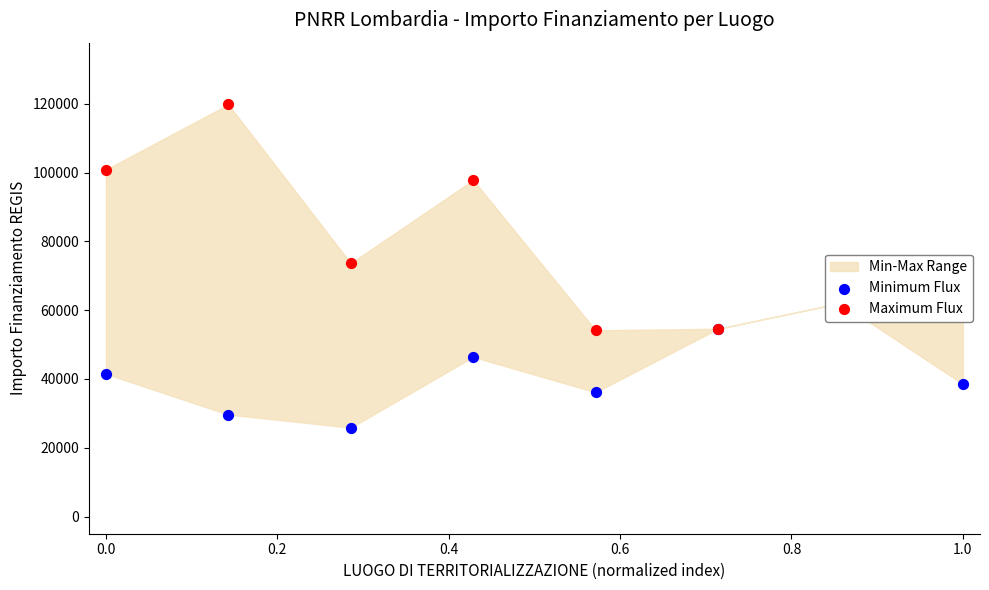

Which series reaches the maximum Y coordinate?

Maximum Flux